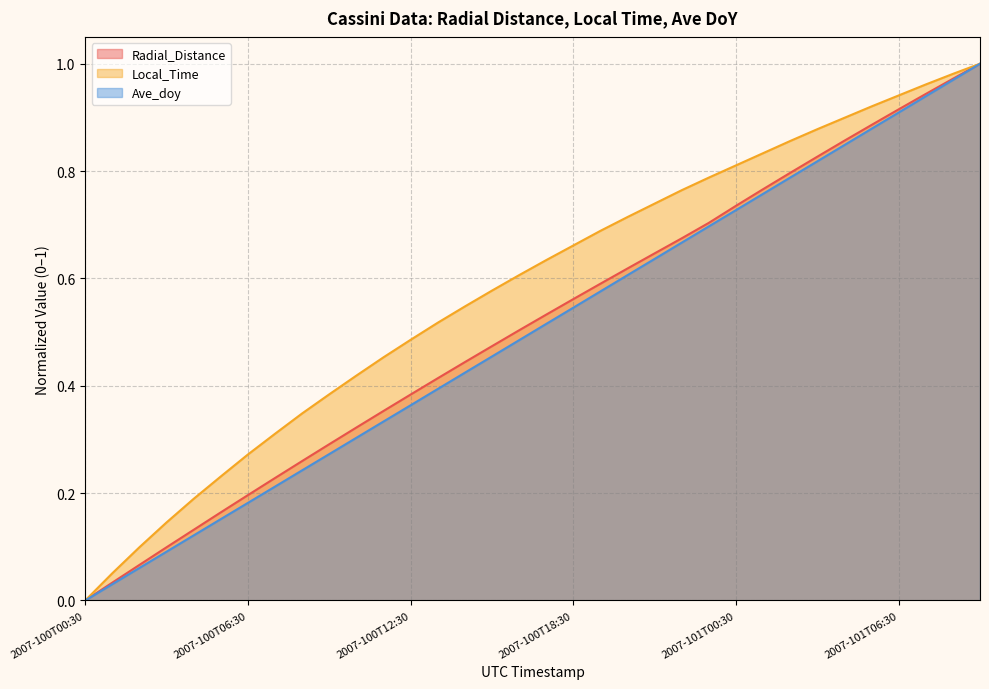

Between 2007-101T02:30 and 2007-100T02:30, which is larger?

2007-101T02:30